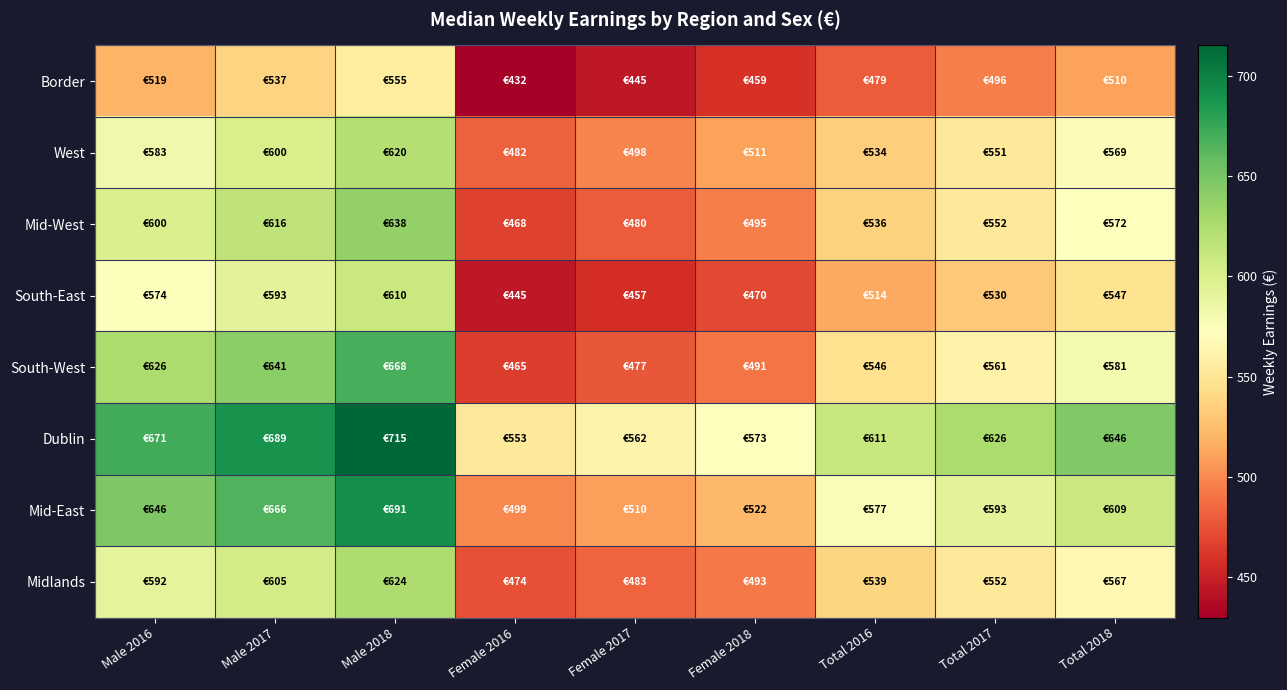

Which series has the largest range (max minus min)?

South-West